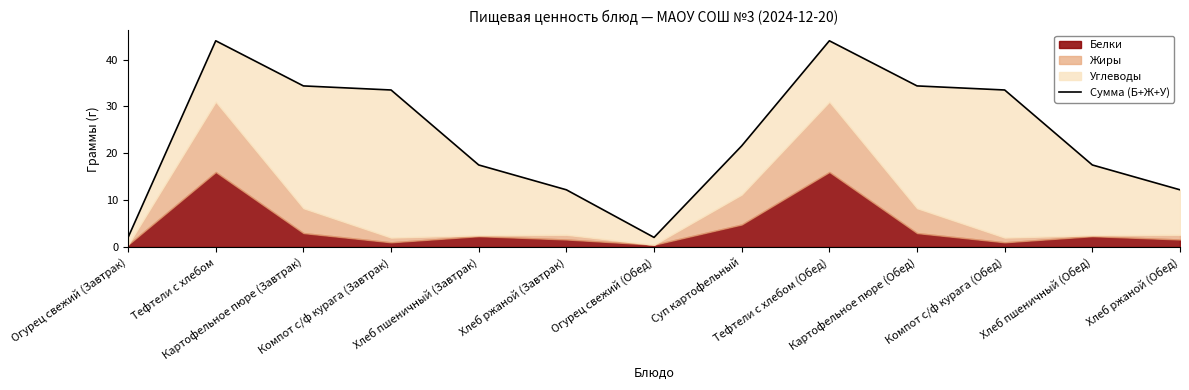

Reading left to right, what are all the values shown in this chart?

Огурец свежий (Завтрак)=2.0	Тефтели c хлебом=44.0	Картофельное пюре (Завтрак)=34.4	Компот с/ф курага (Завтрак)=33.5	Хлеб пшеничный (Завтрак)=17.5	Хлеб ржаной (Завтрак)=12.2	Огурец свежий (Обед)=2.0	Суп картофельный=21.6	Тефтели c хлебом (Обед)=44.0	Картофельное пюре (Обед)=34.4	Компот с/ф курага (Обед)=33.5	Хлеб пшеничный (Обед)=17.5	Хлеб ржаной (Обед)=12.2